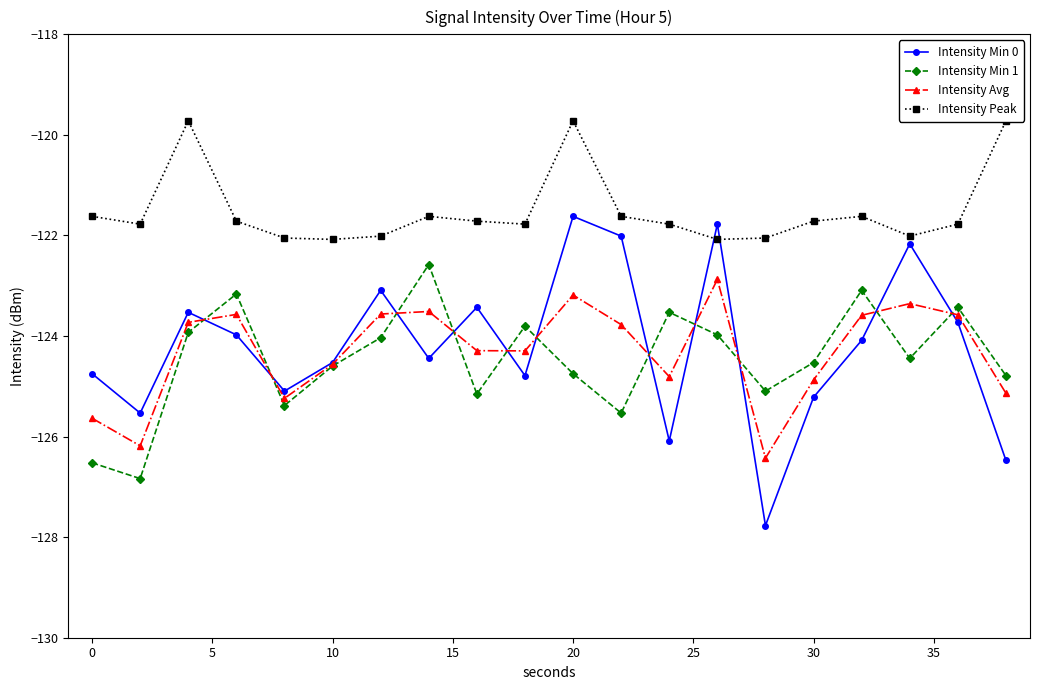

Which series has the widest spread of values?

Intensity Min 0